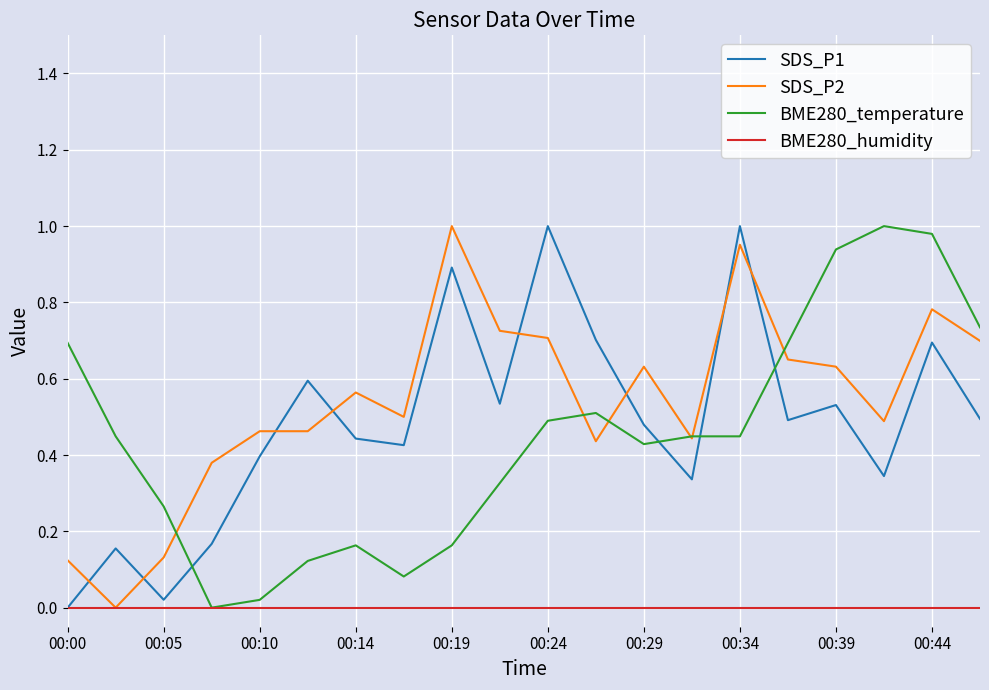

Is this an area chart (filled region under the line)?

No